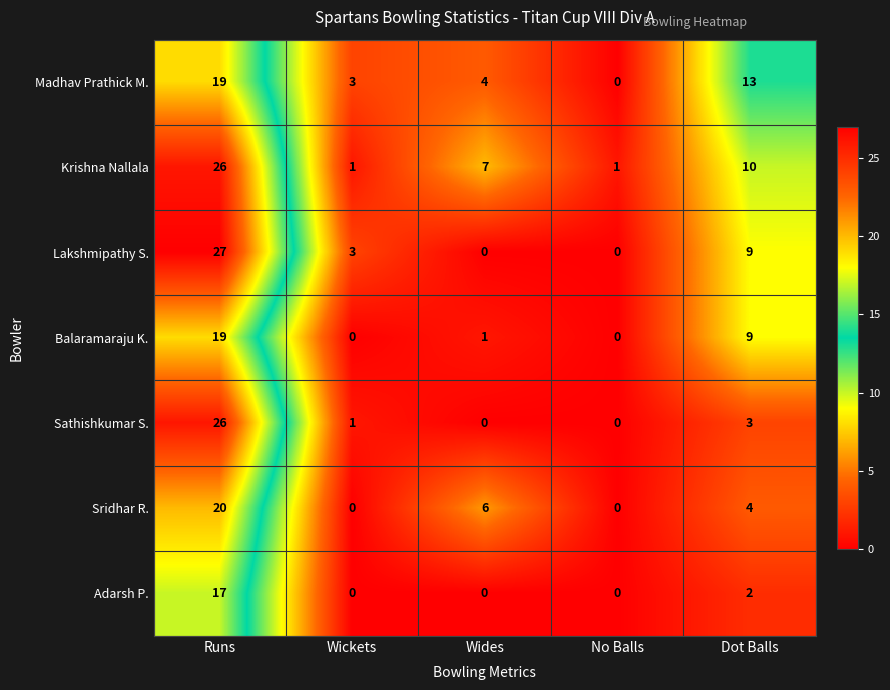

How many data points does each series have?

5